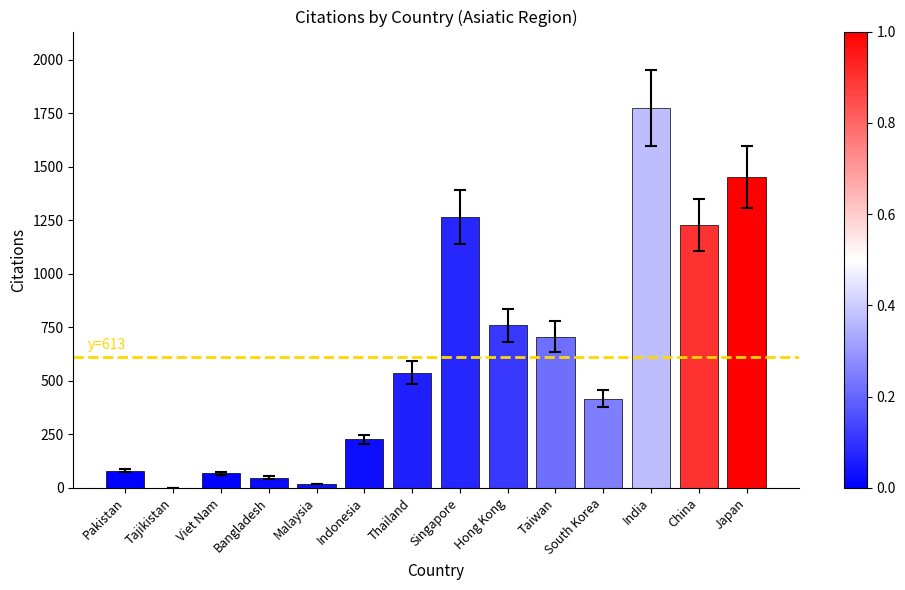

What is the sum of all values?

8582